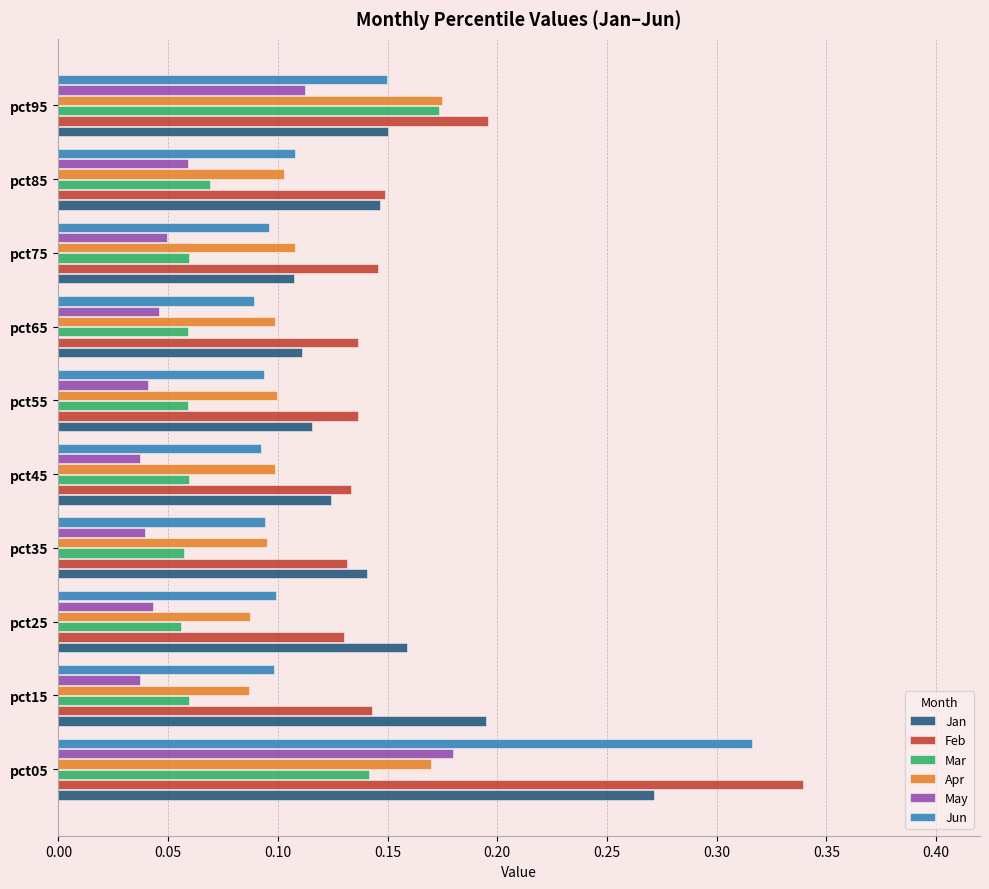

Which series has the widest spread of values?

Jun